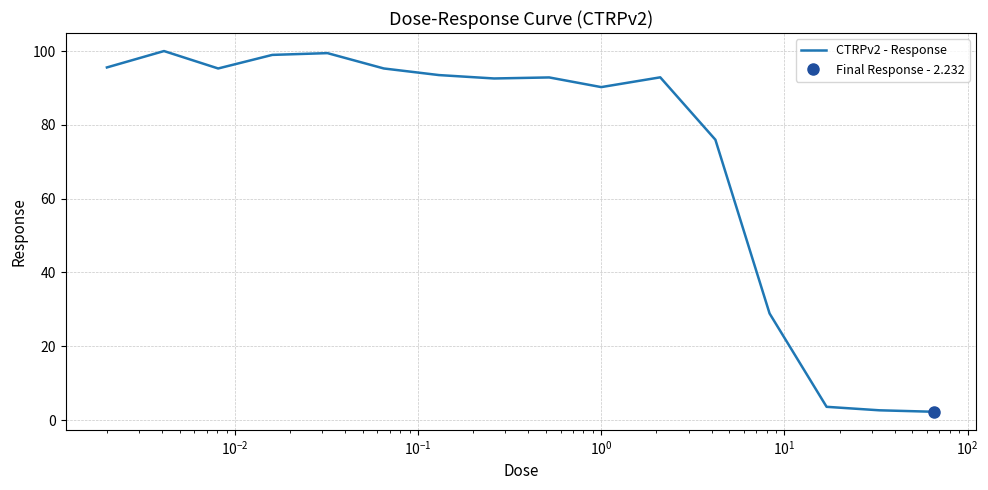

What is the minimum value for CTRPv2 - Response?

2.2